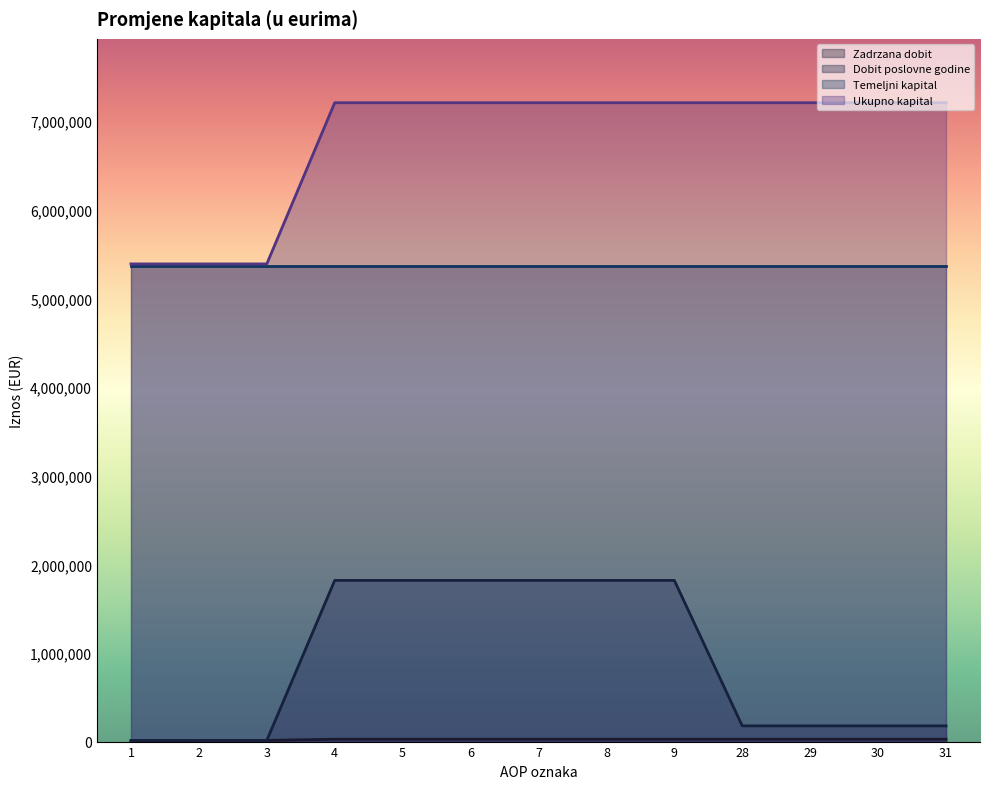

Between 3 and 6, which is larger?

6